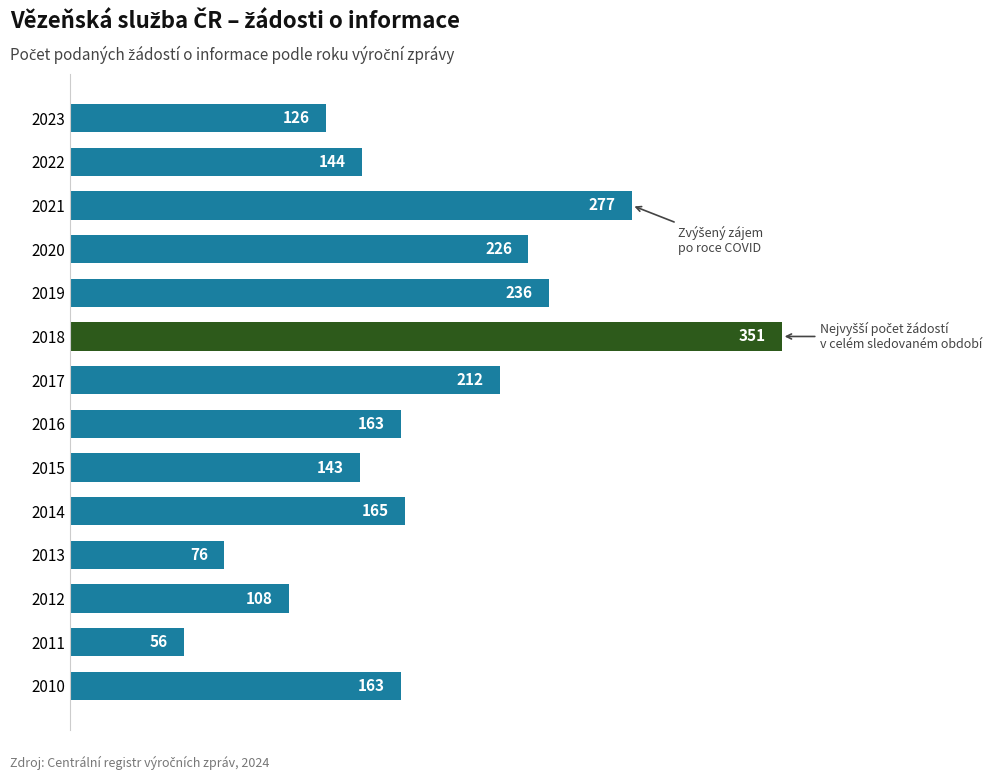

The chart shows a value of 233 at 2016. True or false?

False